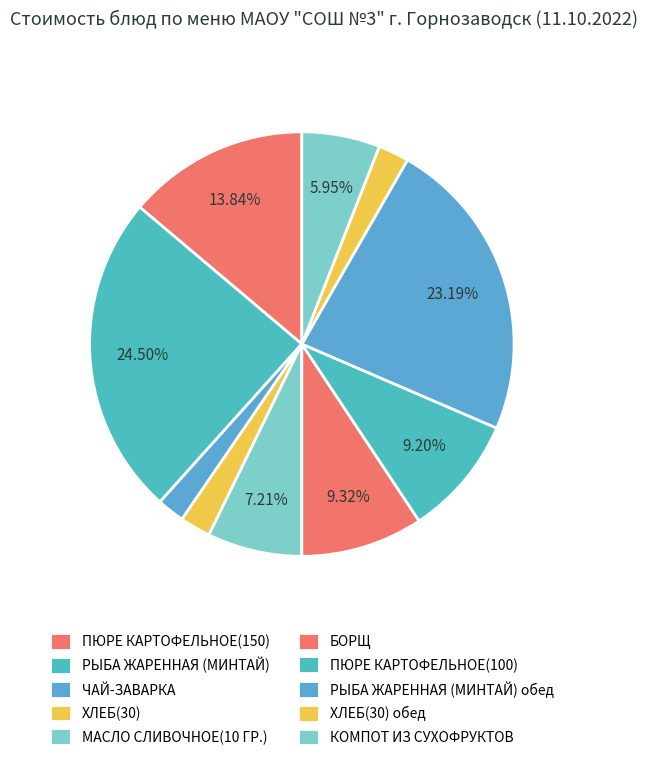

True or false: РЫБА ЖАРЕННАЯ (МИНТАЙ) accounts for 32% of the total.

False